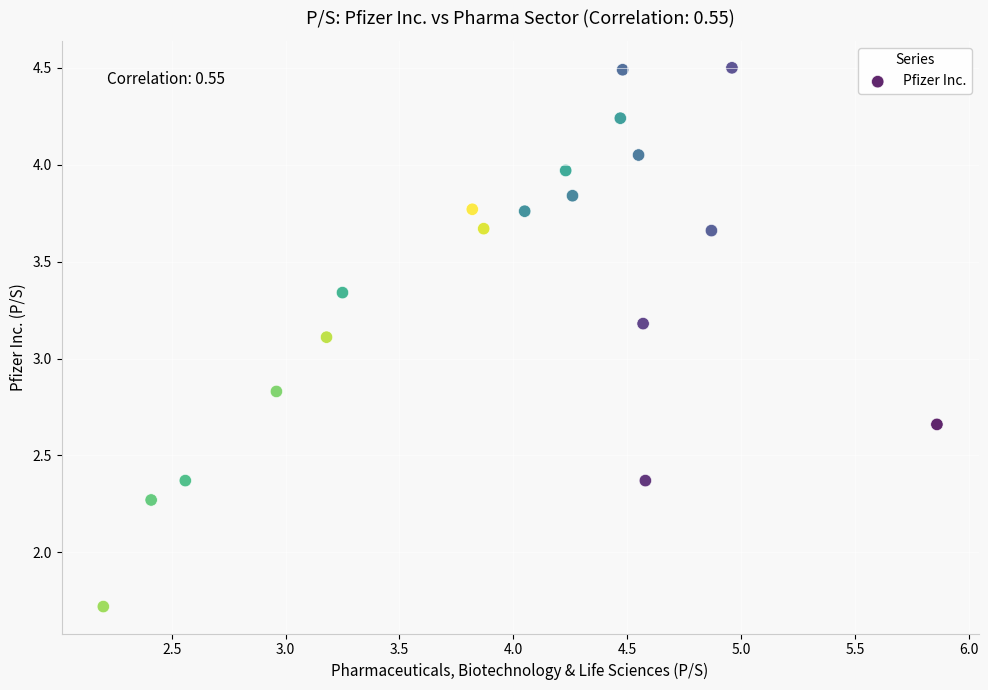

What Y value in the scatter plot is closest to 3?

3.1